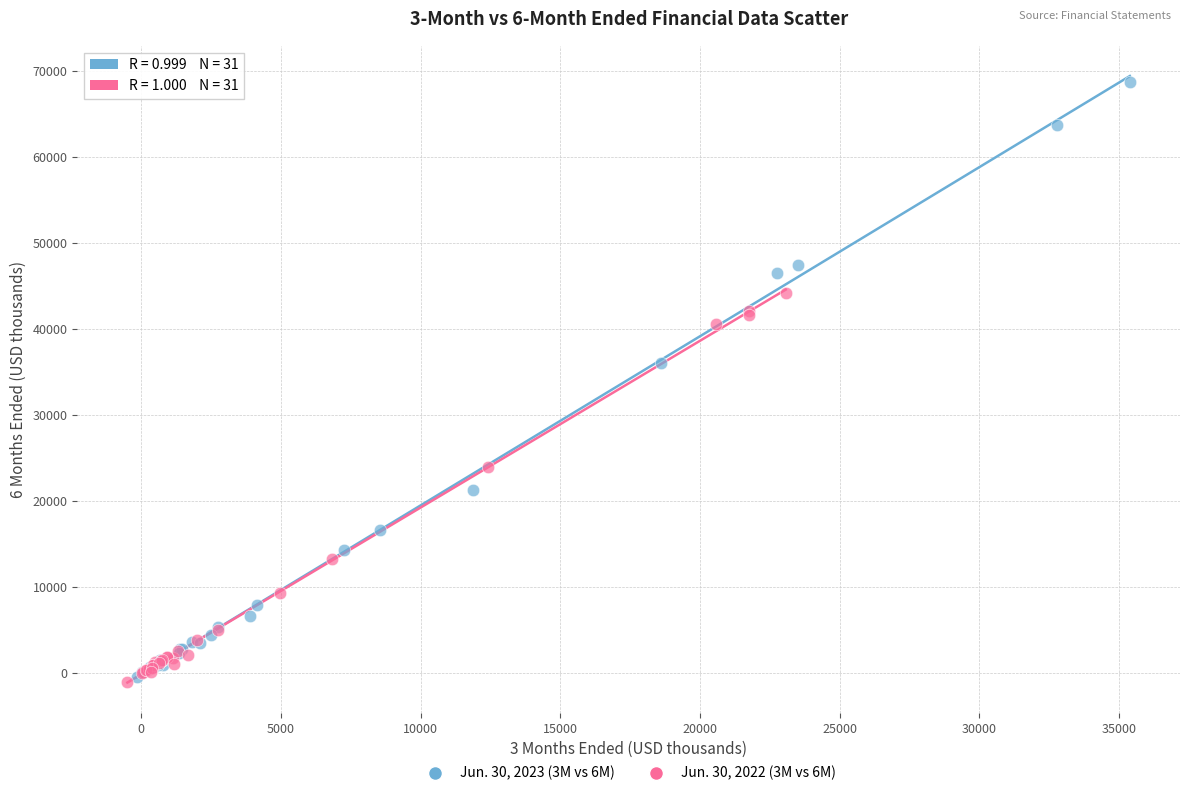

Which series contains the highest Y value?

Jun. 30, 2023 (3M vs 6M)